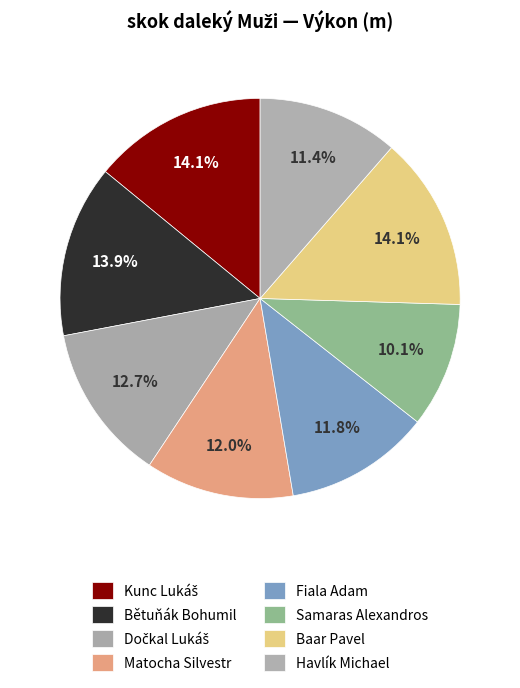

How many slices are in this pie chart?

8